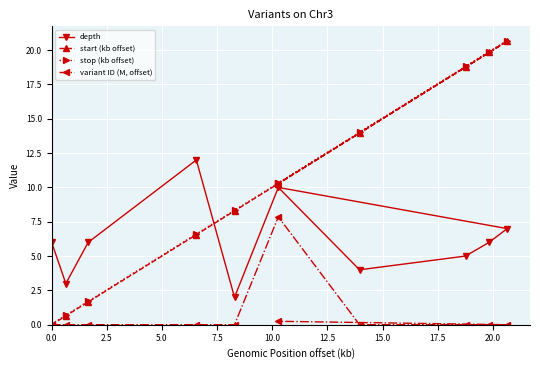

What is the maximum value for variant ID (M, offset)?

7.9